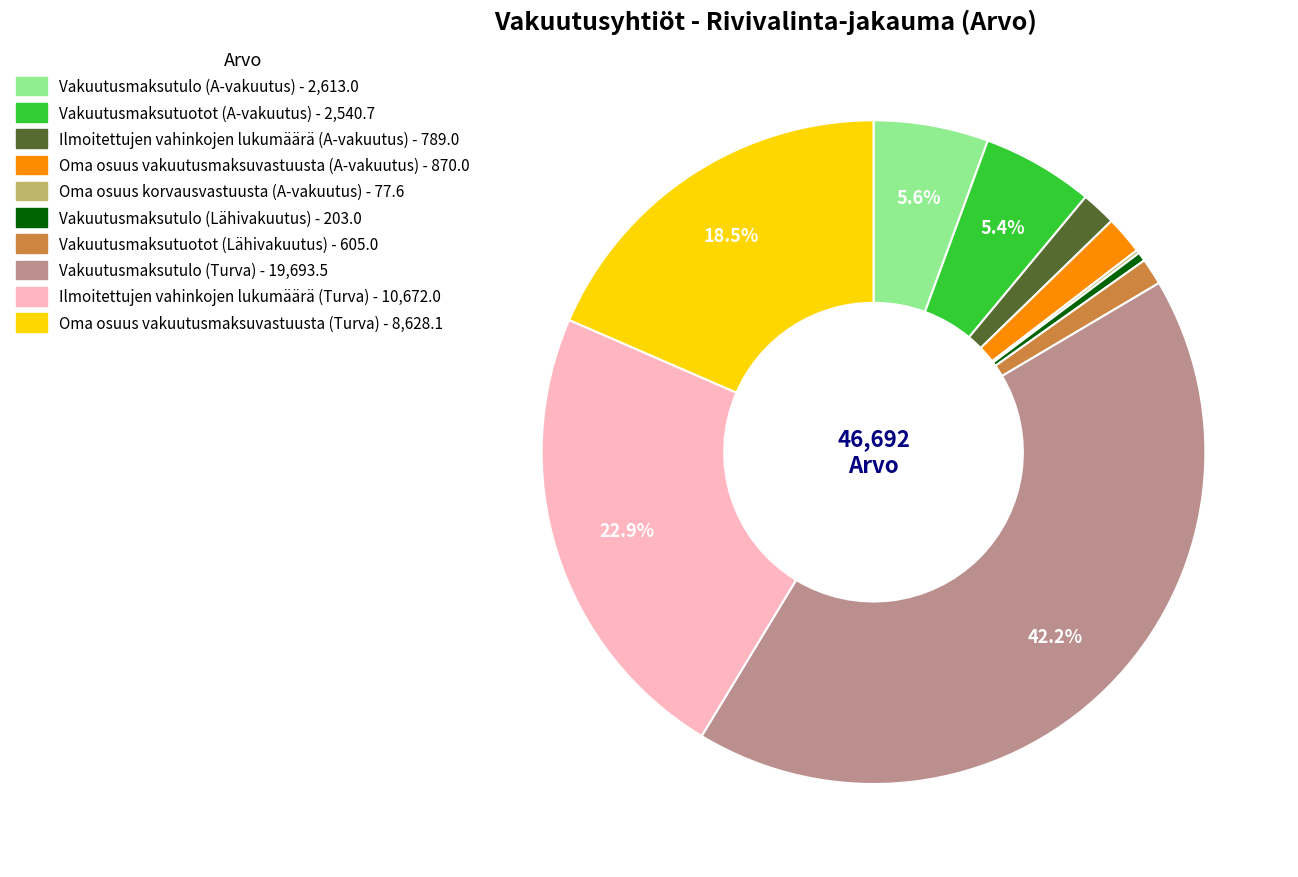

Is there a majority slice in this chart?

No